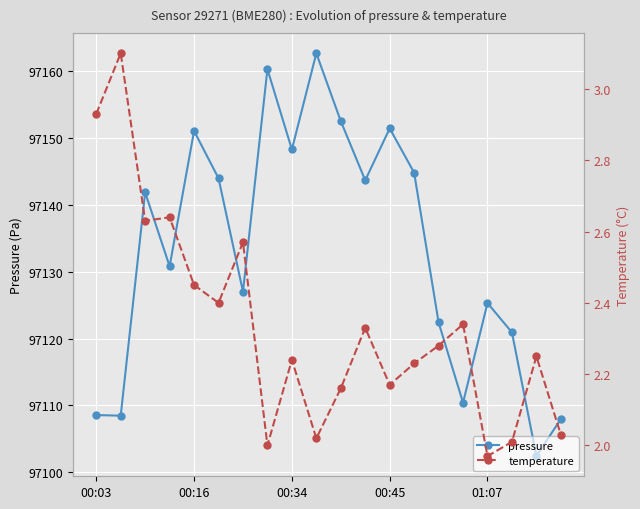

How many data points in pressure are less than 97141?

10